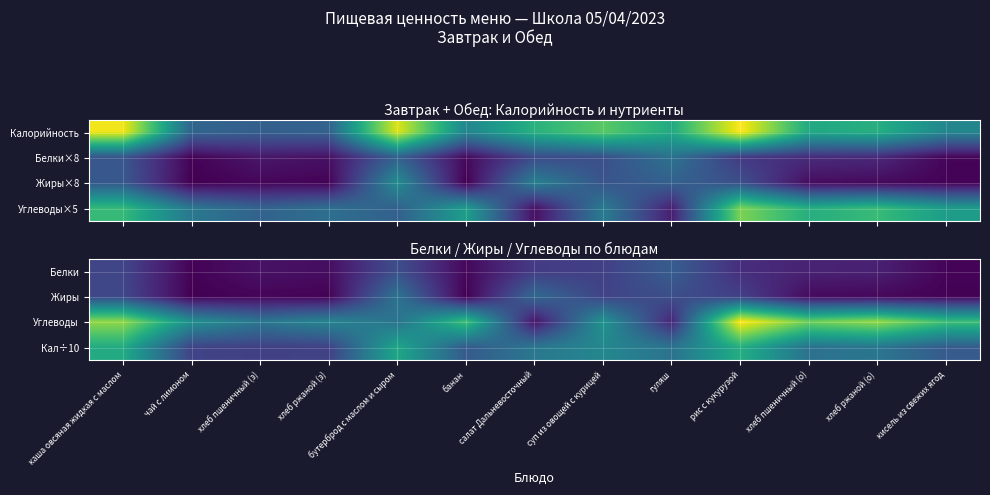

The value of Белки at рис с кукурузой is 1.4. True or false?

False